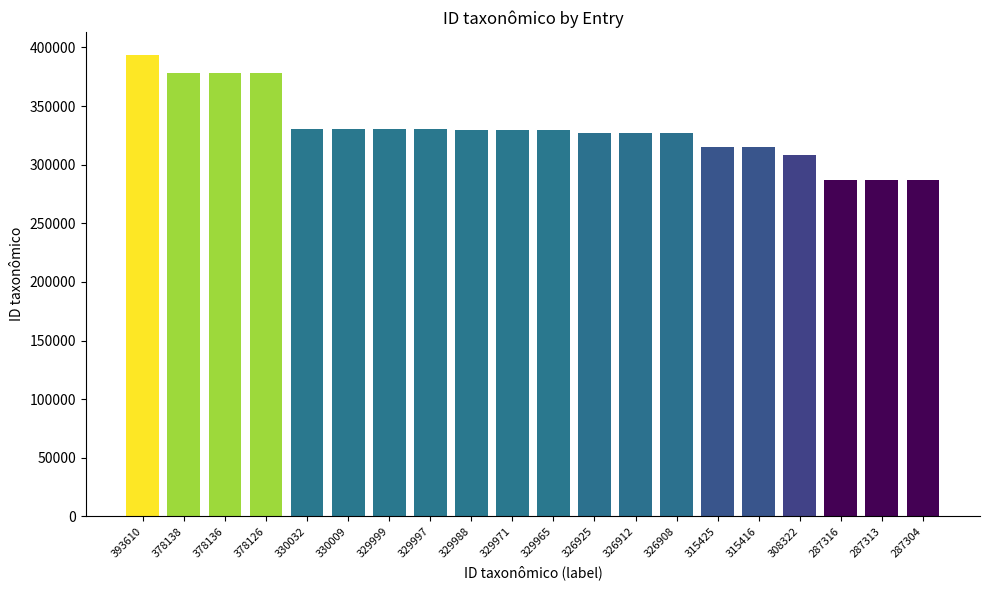

How many bars are there in total?

20